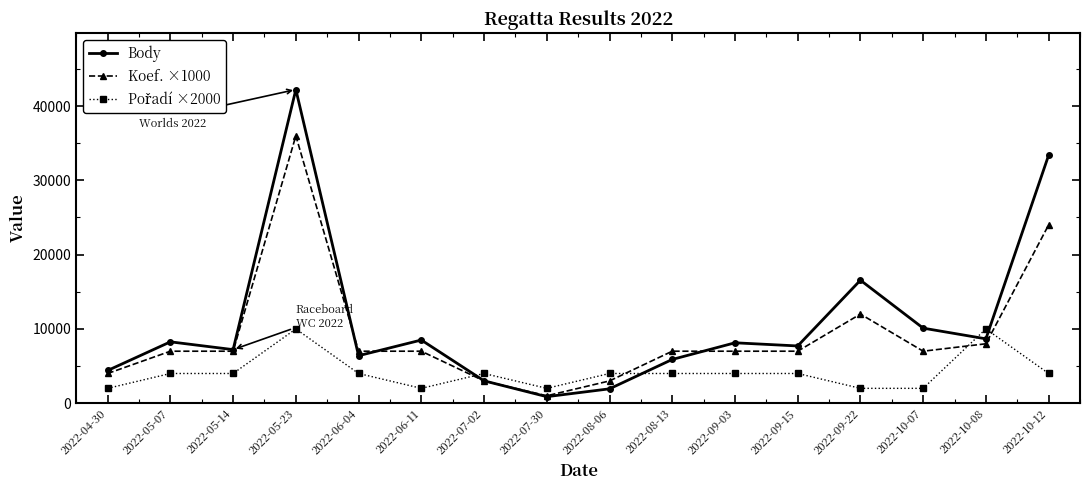

True or false: Body has more than 0 interior local peaks.

True